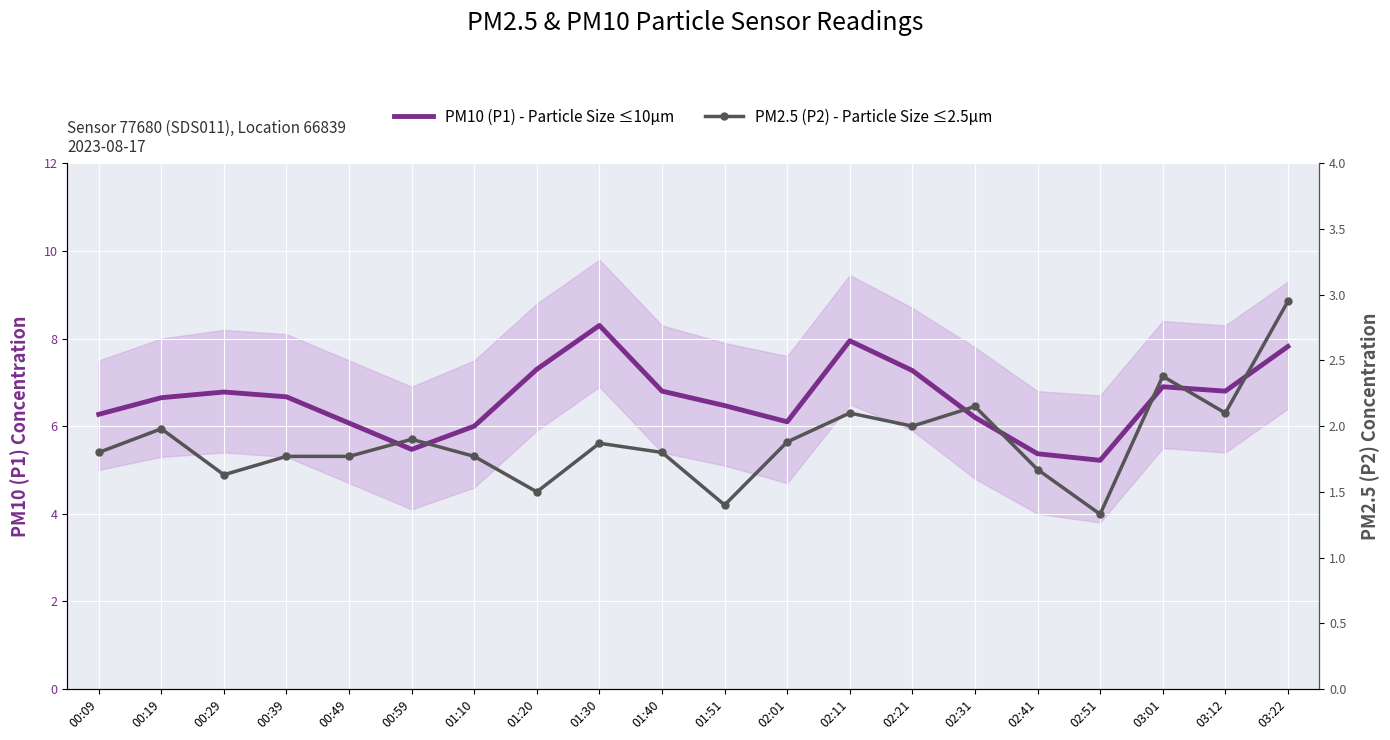

Rank the series at 01:20 from lowest to highest value.

PM2.5 (P2) - Particle Size ≤2.5µm, PM10 (P1) - Particle Size ≤10µm